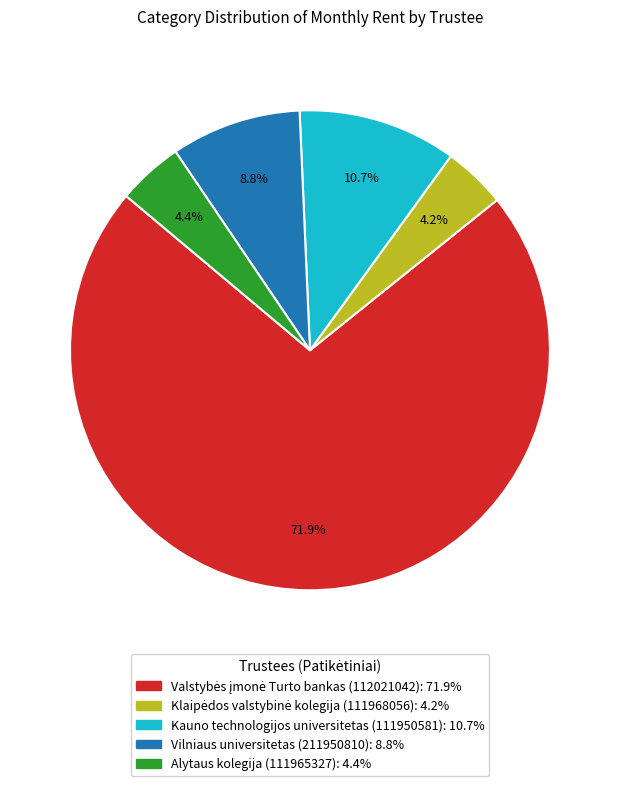

Is there any slice that represents more than half of the pie?

Yes